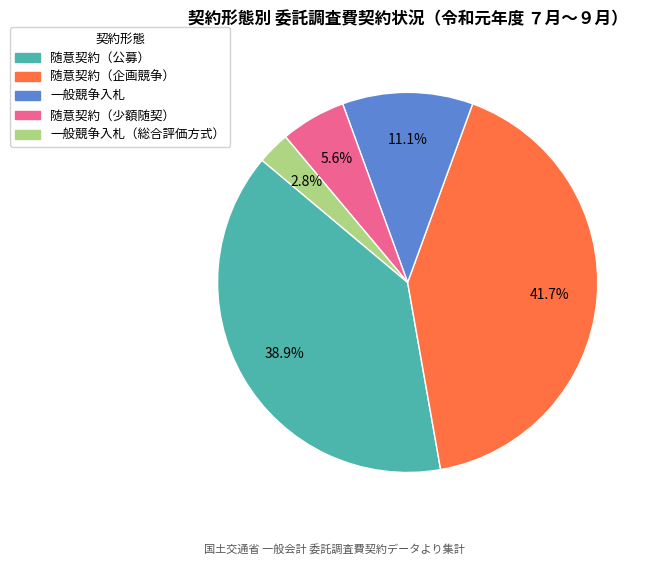

To the nearest percent, what is the average slice percentage?

20%